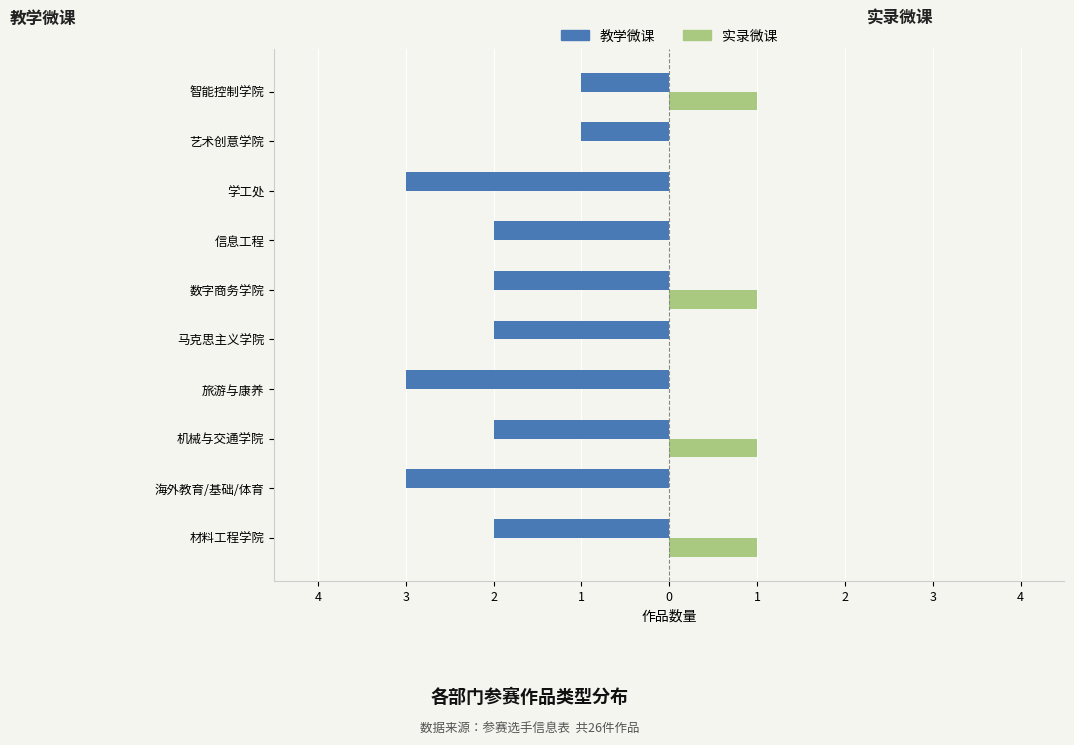

At how many categories does at least one series exceed -1?

10